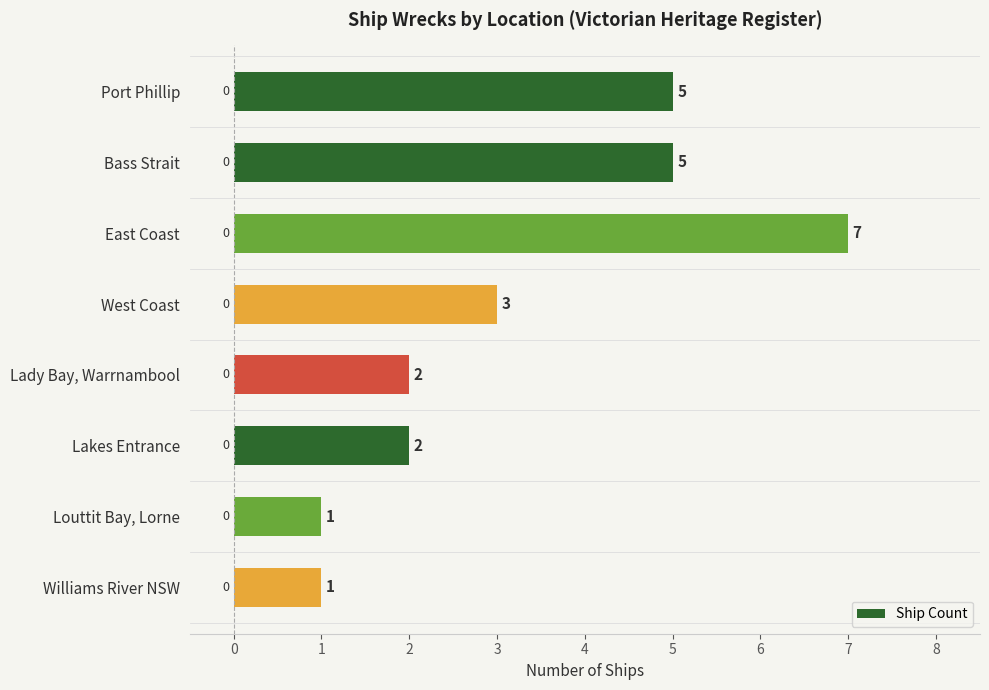

Which has a higher value, East Coast or Bass Strait?

East Coast